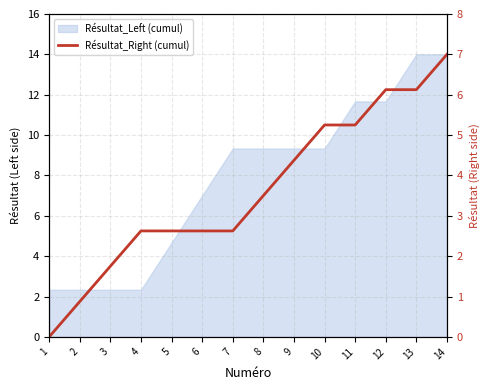

Reading right to left, transcribe all the data shown in this chart.

7.0	6.1	6.1	5.2	5.2	4.4	3.5	2.6	2.6	2.6	2.6	1.8	0.9	0.0